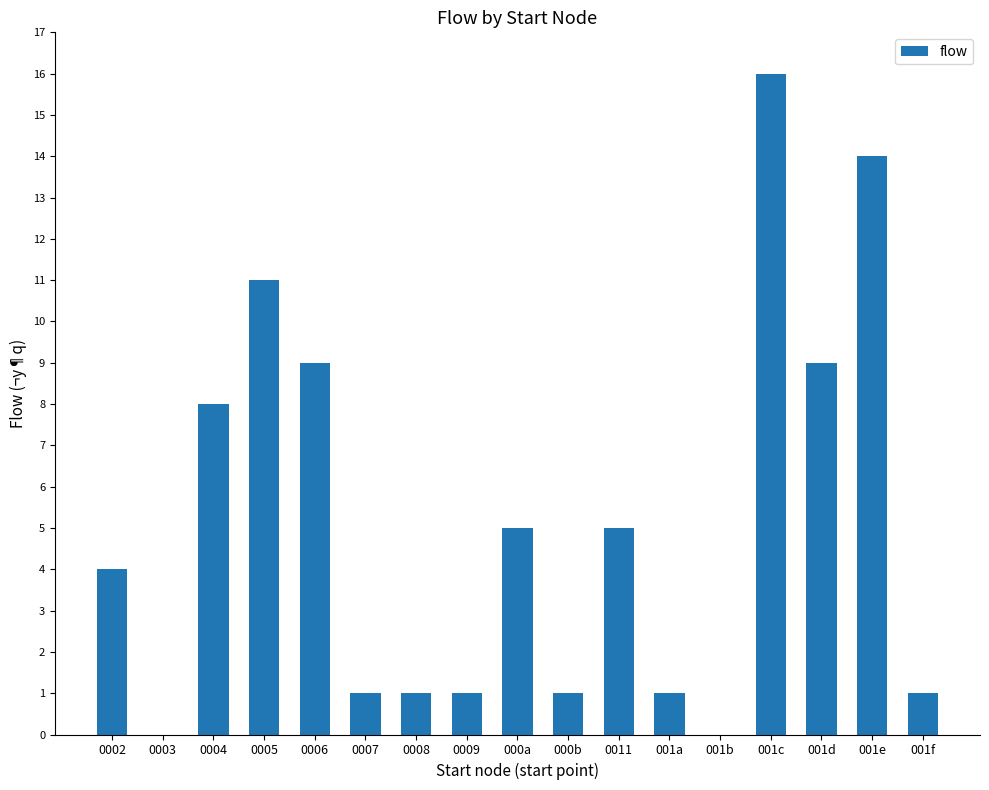

What is the average value?

5